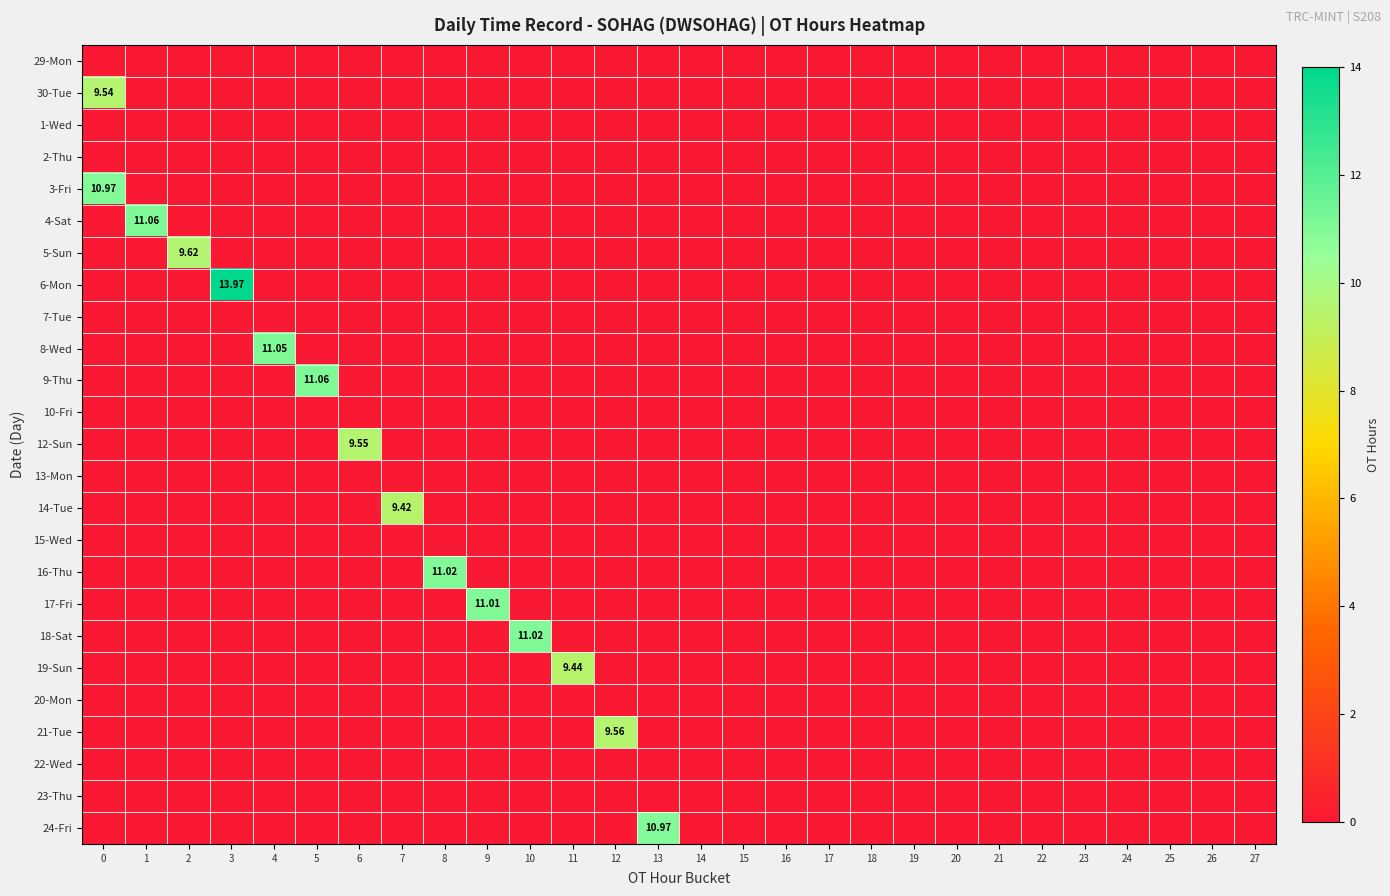

The value of 6-Mon at 25 is 0.0. True or false?

True